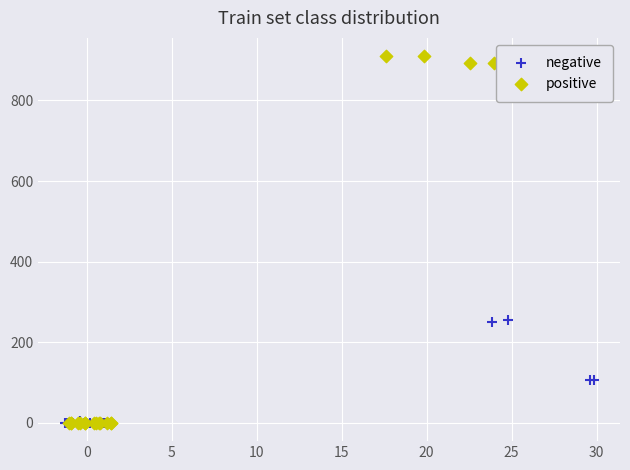

Which series has the largest Y range (max minus min)?

positive